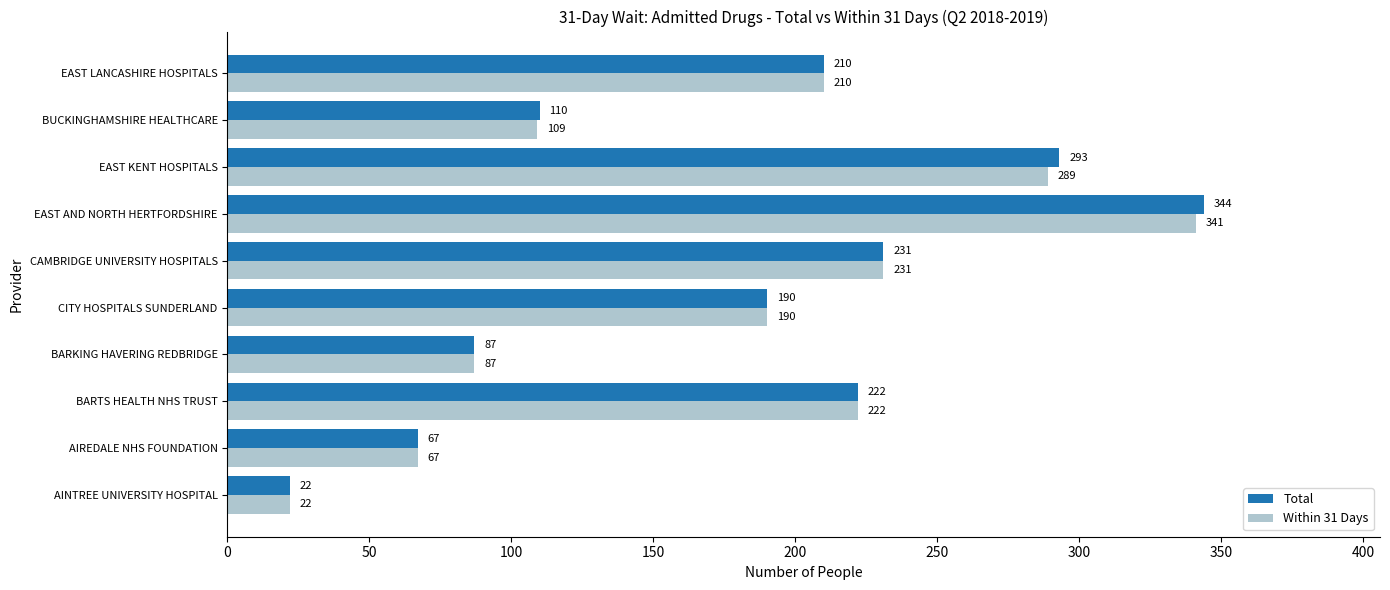

What is the difference between the Within 31 Days values at AIREDALE NHS FOUNDATION and BARKING HAVERING REDBRIDGE?

20